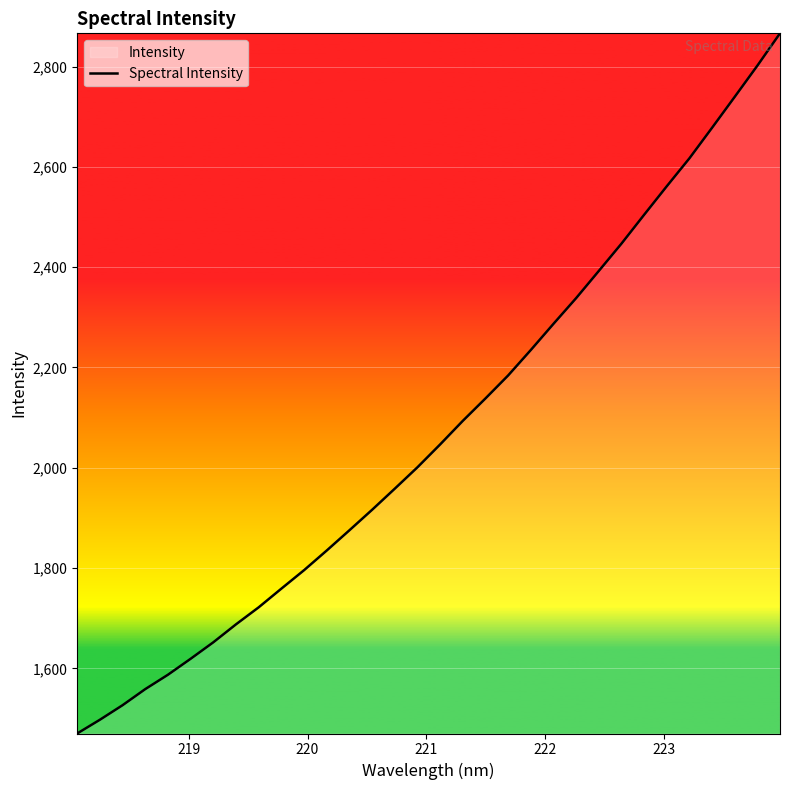

What is the smallest value displayed?

1470.4